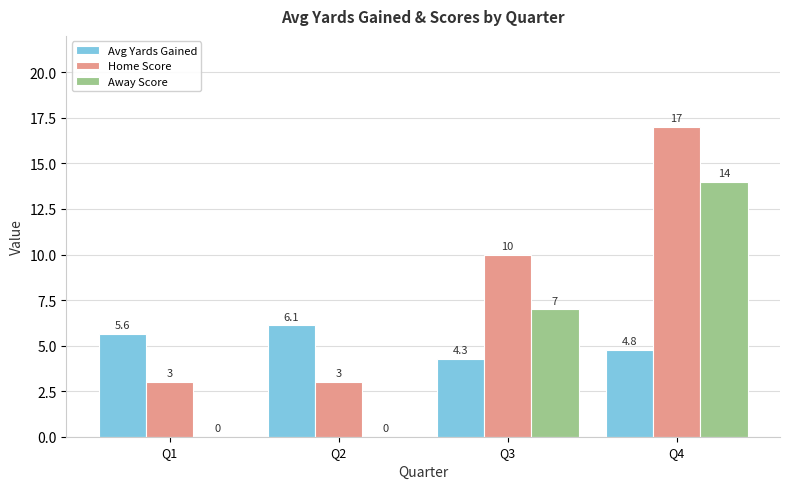

How many data points in Avg Yards Gained are above 5?

2